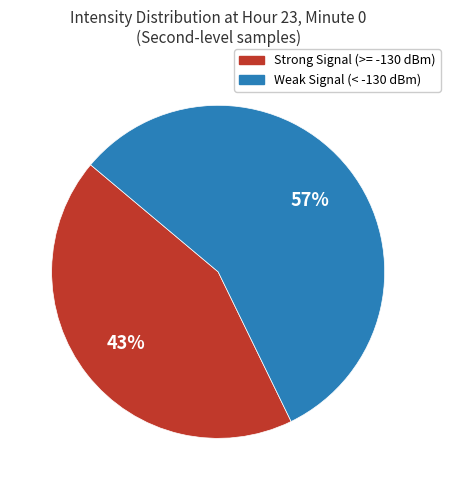

Is there any slice that represents more than half of the pie?

Yes